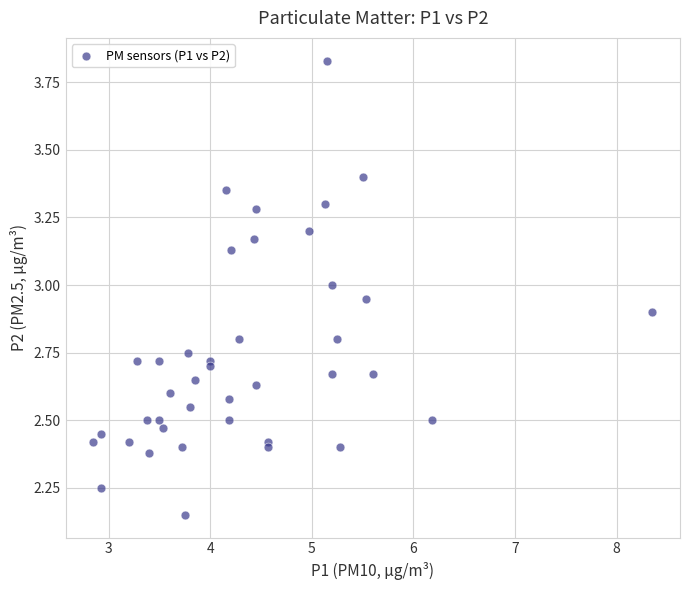

What is the range of Y values (max minus min)?

1.7